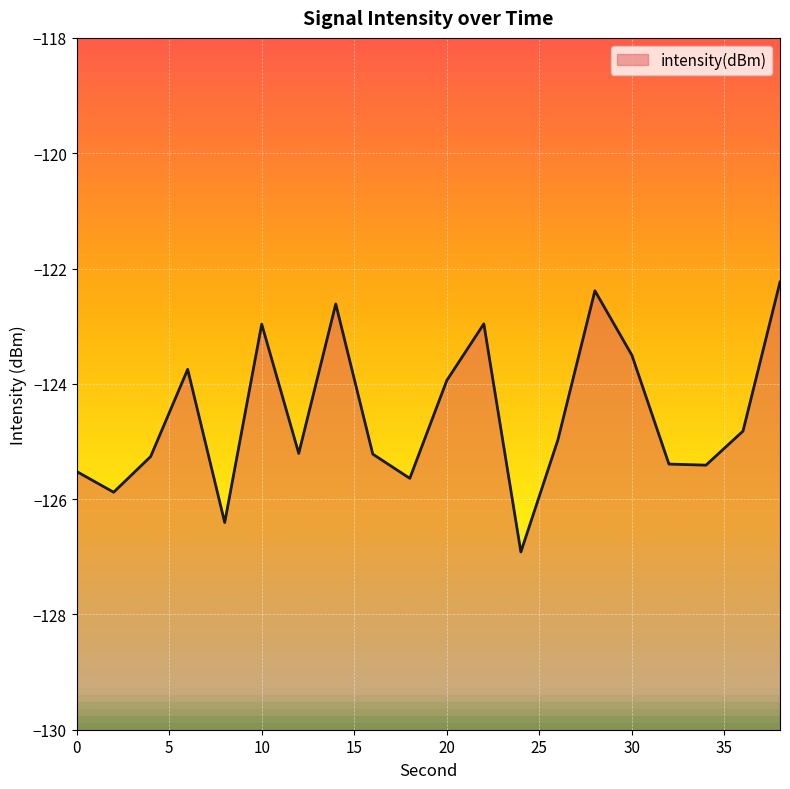

What is the difference between the values at 20 and 2?

1.9